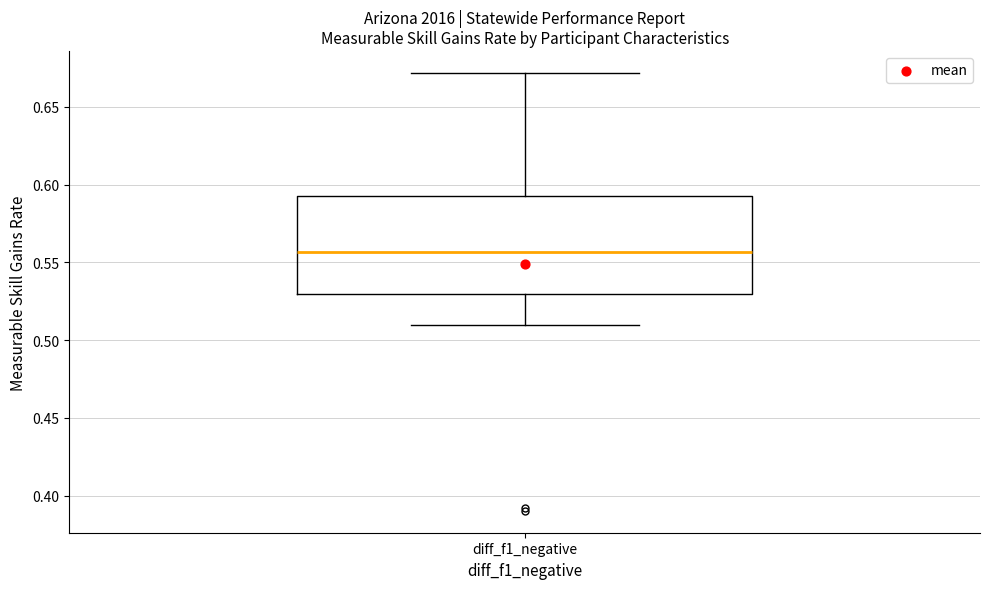

Where does the upper whisker of the box for diff_f1_negative end on the y-axis? The values are not printed on the chart, so give them approximately, as read against the axis.

0.670